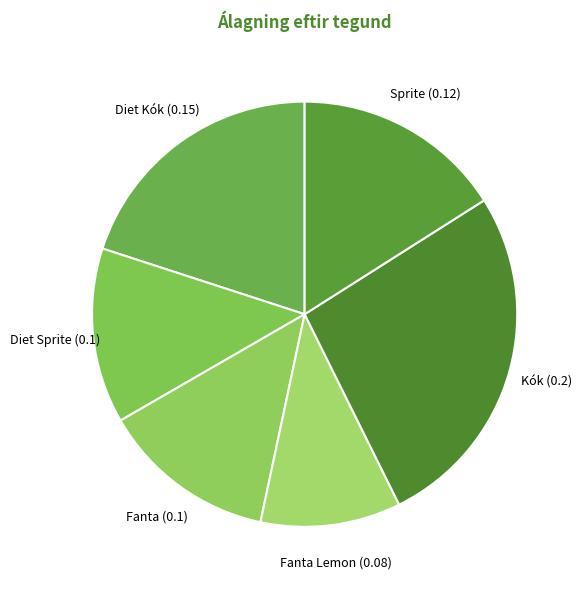

Between Sprite and Diet Sprite, which is larger?

Sprite